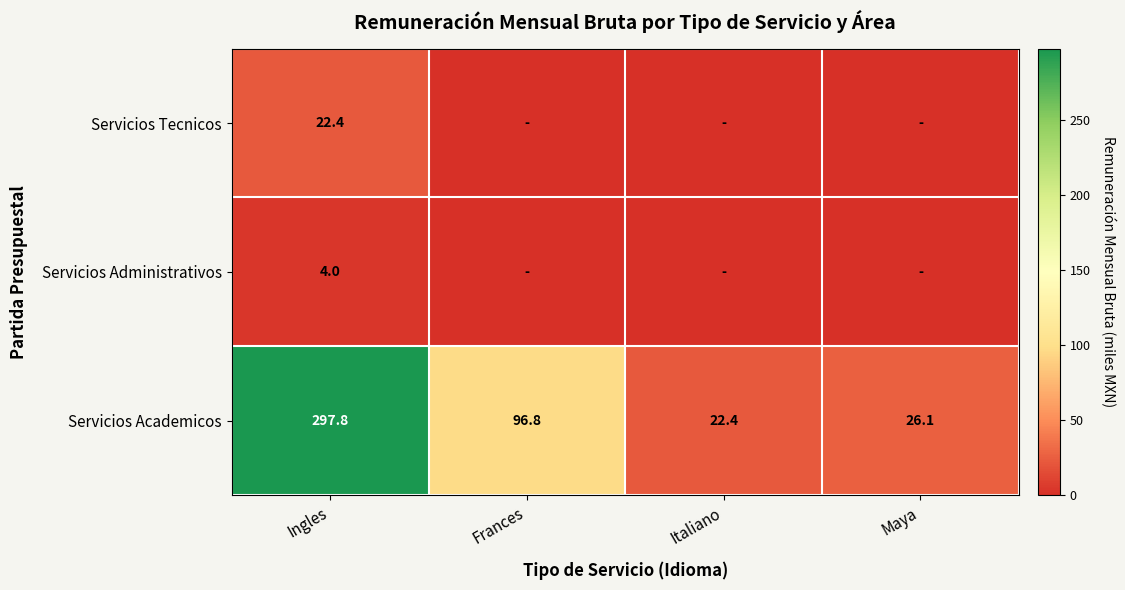

Read the Servicios Academicos value at Maya.

26.1